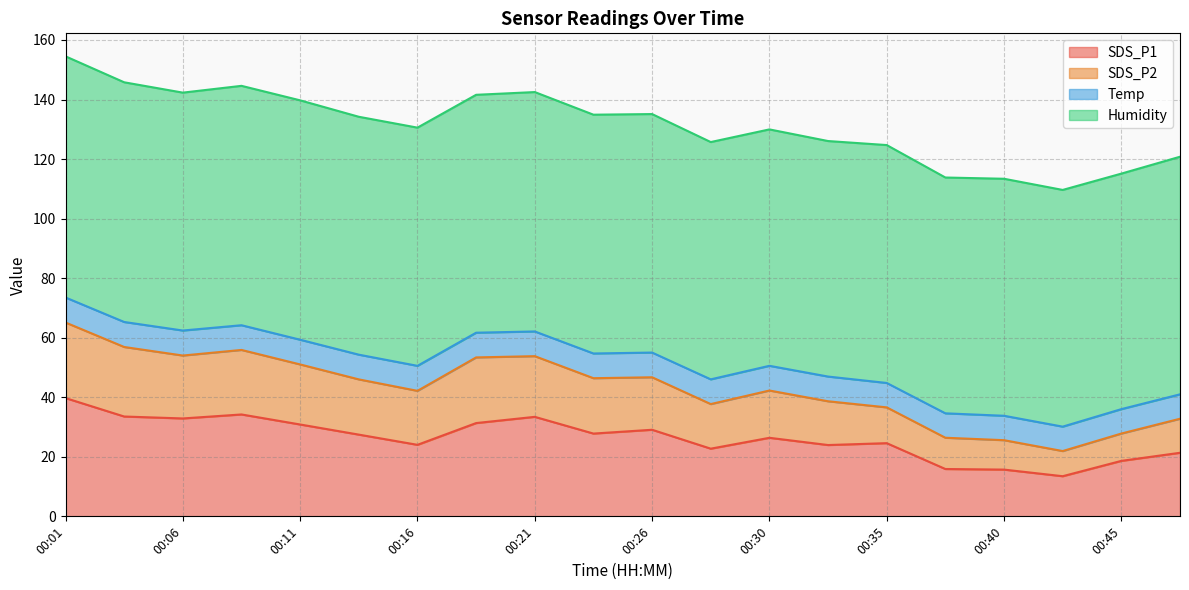

Which category has the highest value in the SDS_P1 series?

00:01